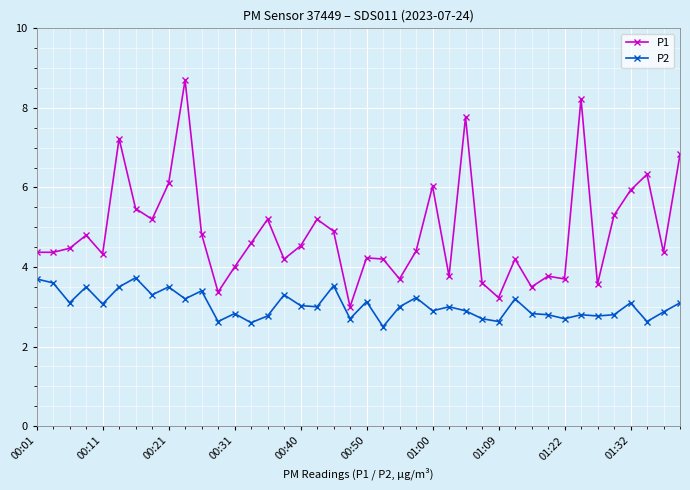

Which series has the largest total across all categories?

P1